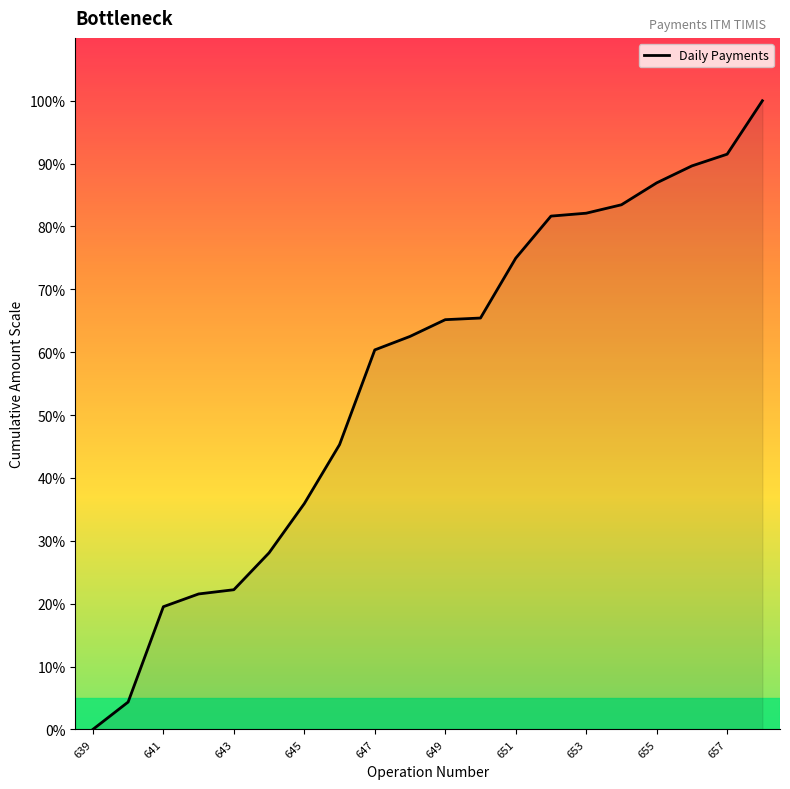

What is the difference between the maximum and minimum values?

100.0